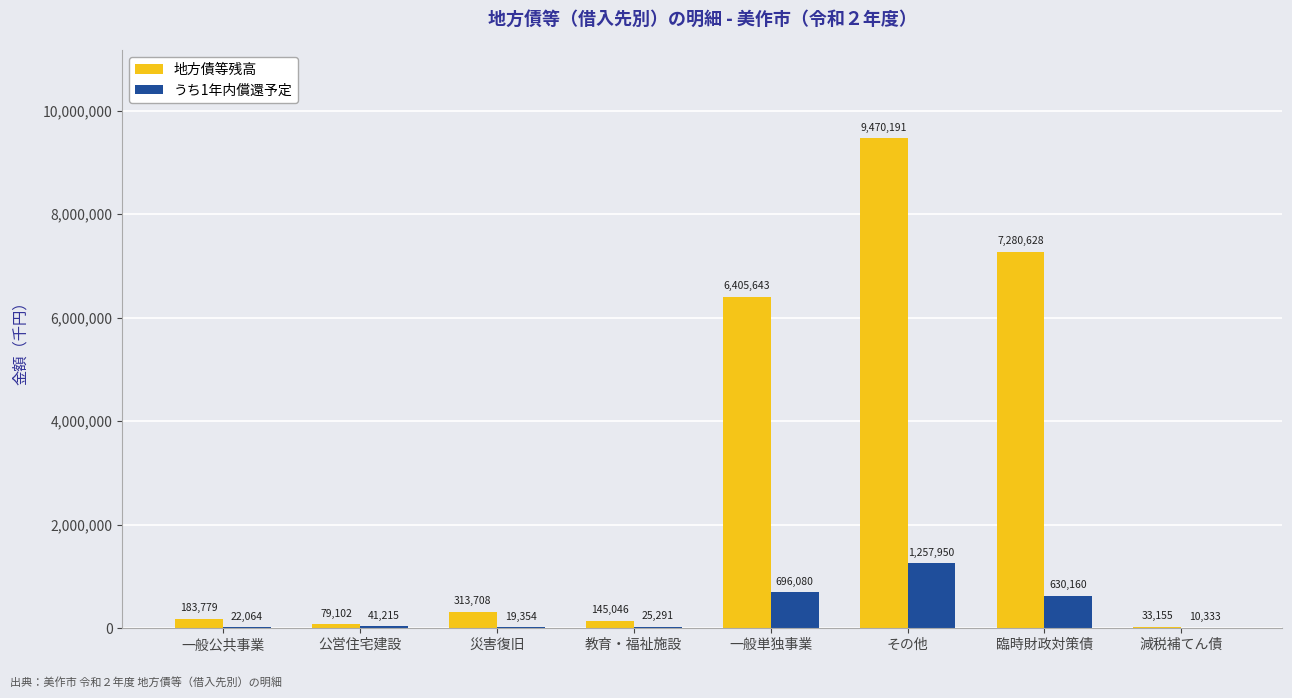

What is the approximate value of 地方債等残高 at 公営住宅建設, to the nearest 50?

79100